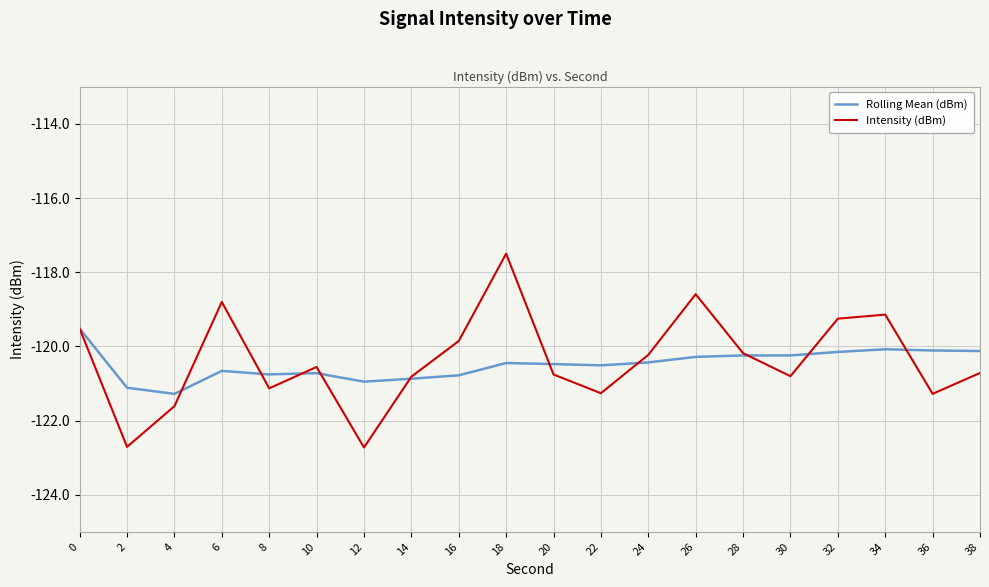

What is the spread (max minus min) of values at 34?

0.9